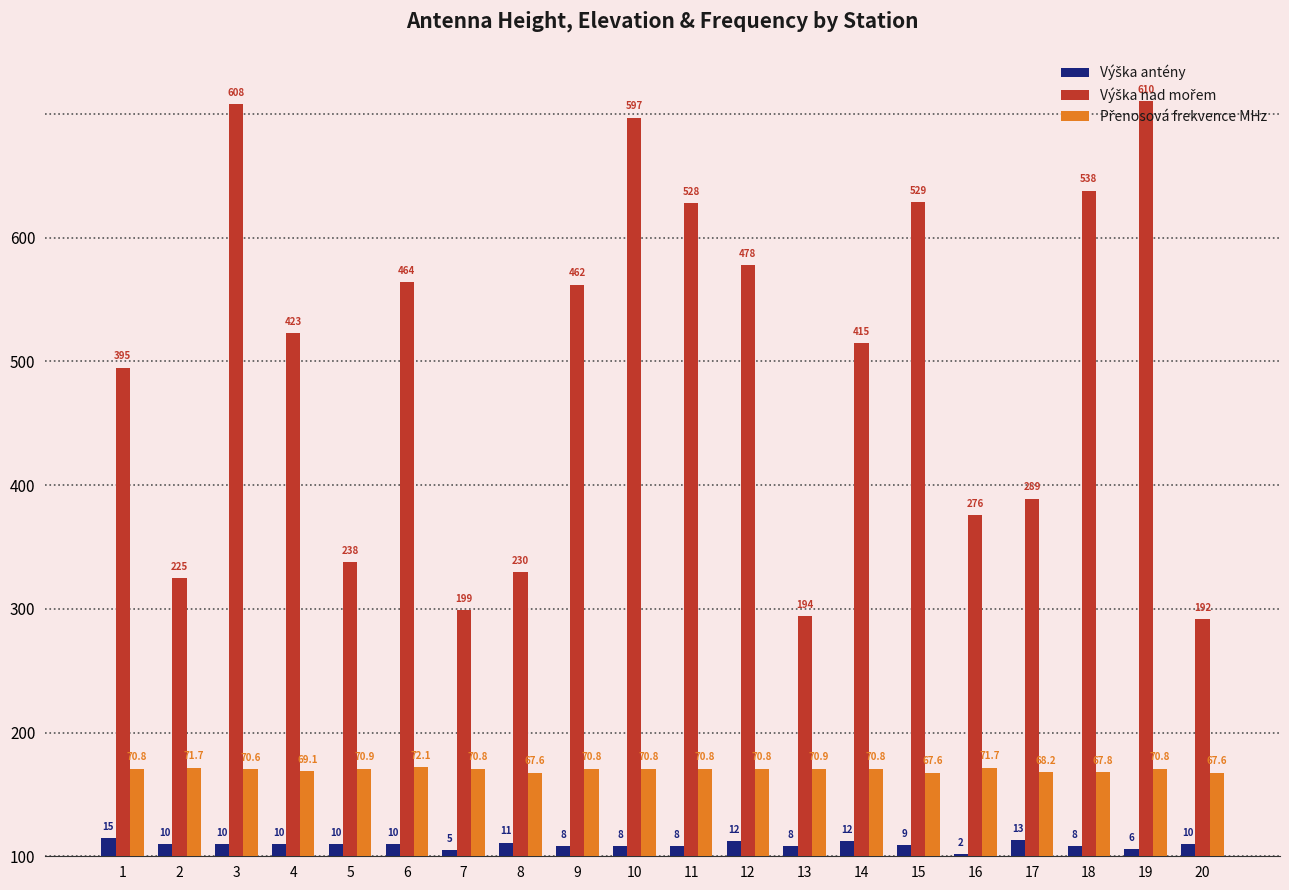

Which series has the largest range (max minus min)?

Výška nad mořem